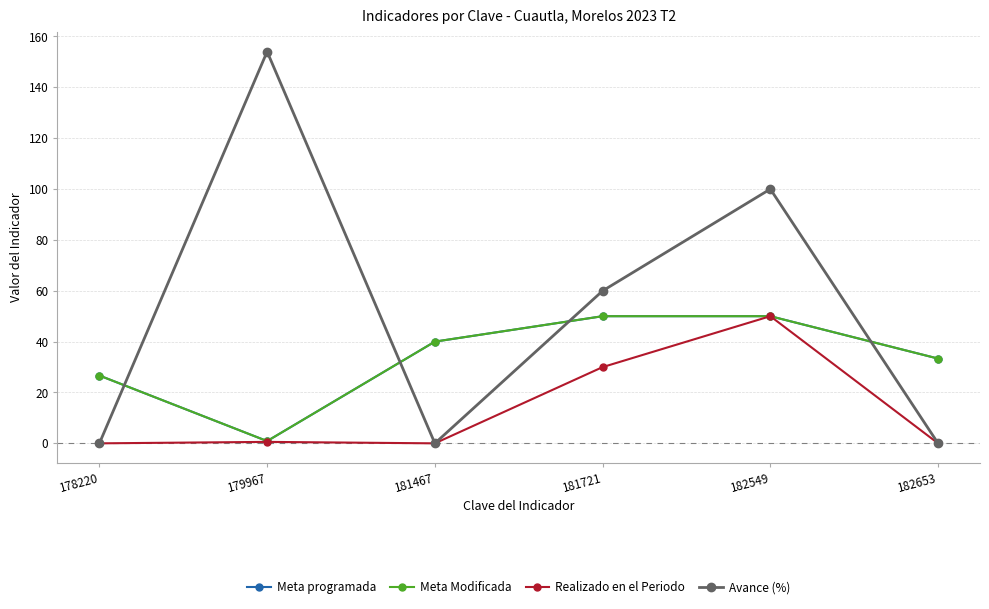

True or false: Avance (%) has more than 1 points higher than both neighbors.

True